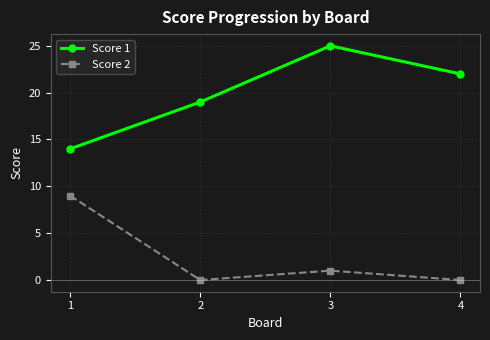

Where is the first local maximum for Score 1?

3